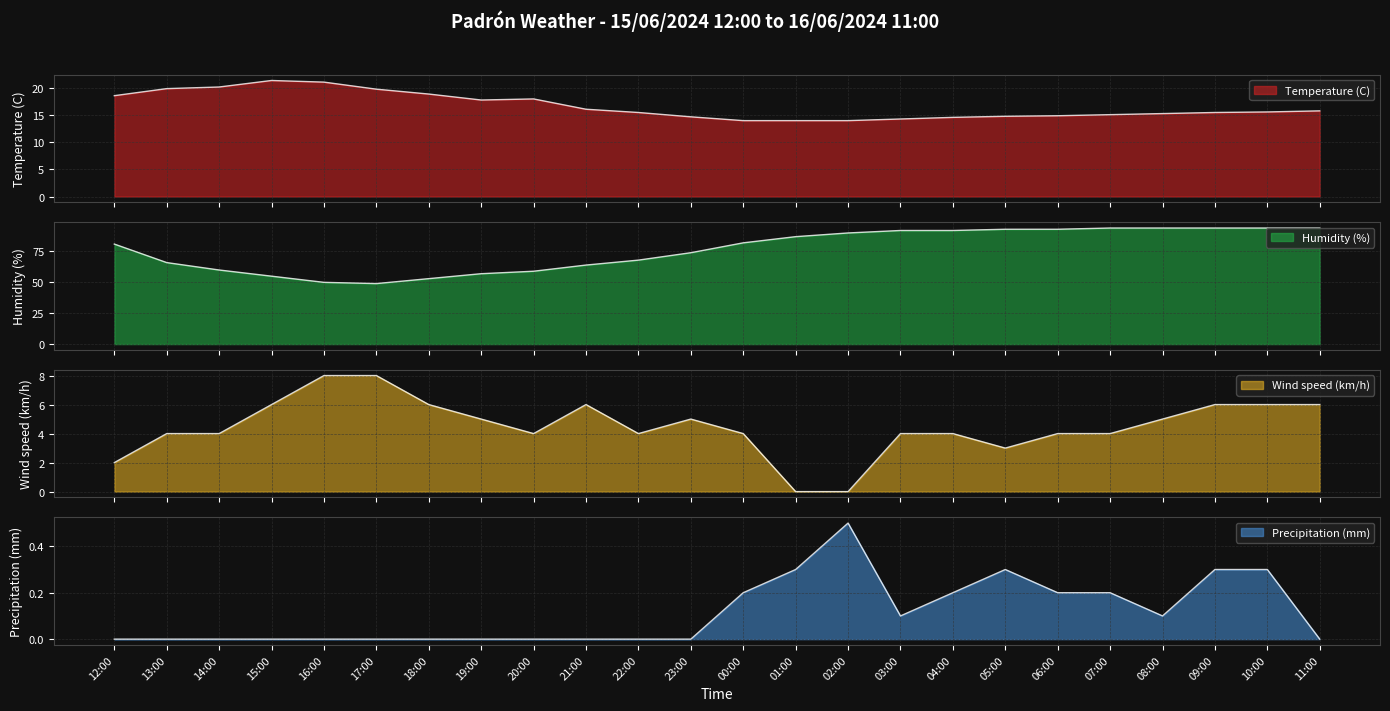

True or false: Precipitation (mm) and Temperature (C) cross at least once.

False